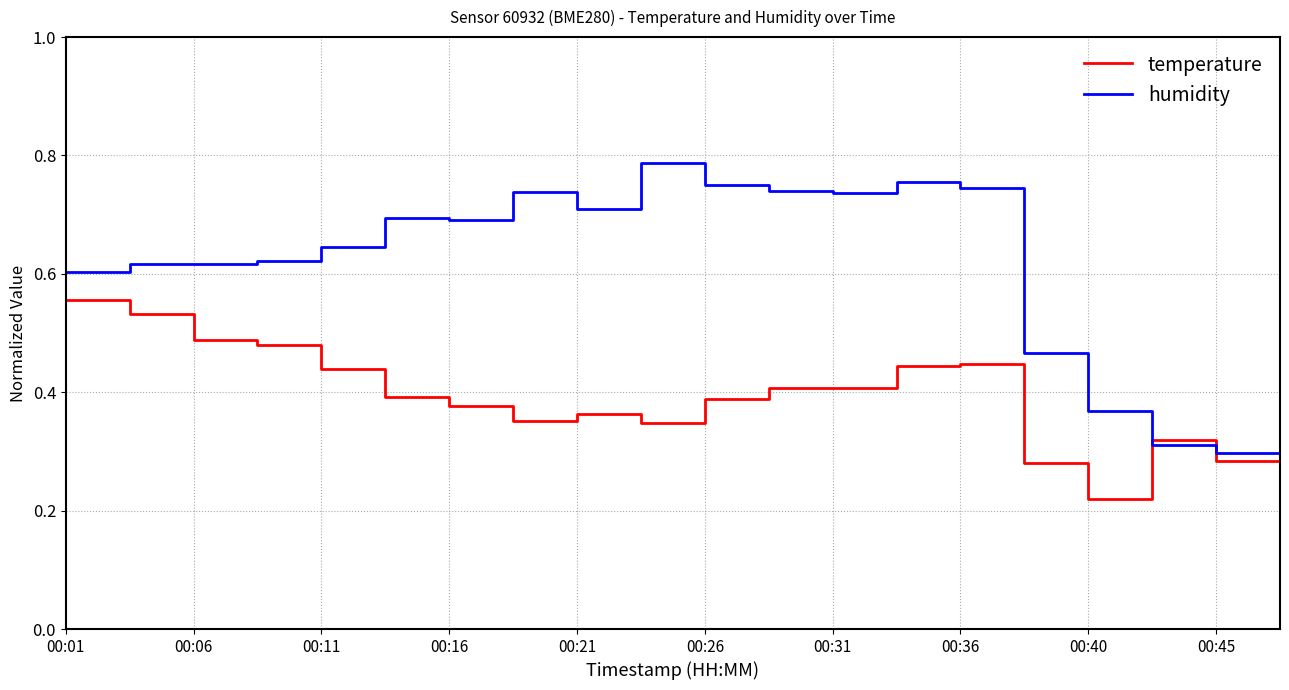

Rank the series by their average value, from lowest to highest.

temperature, humidity